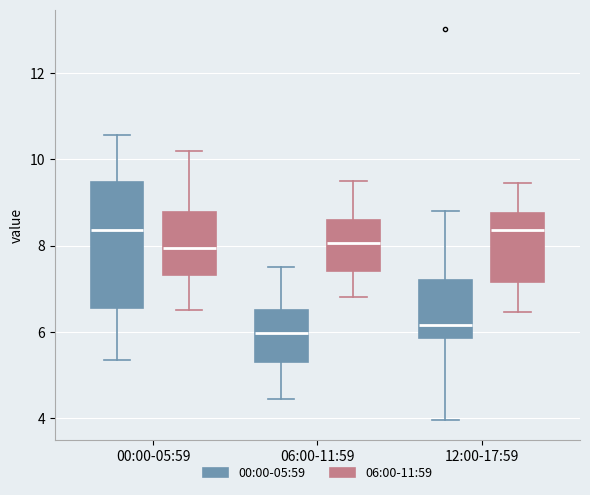

Comparing the boxes themselves (not the whiskers), which one is the tallest?

00:00-05:59 (00:00-05:59)